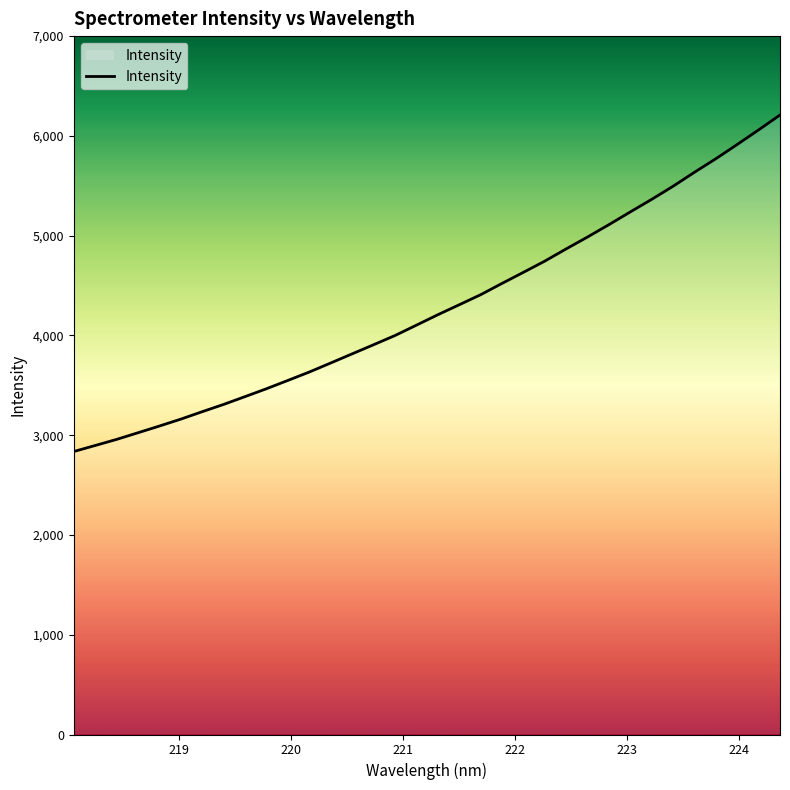

Reading left to right, what are all the values shown in this chart?

2836.3	2896.8	2957.8	3024.6	3091.9	3161.2	3235.9	3308.8	3387.0	3466.0	3549.3	3633.5	3724.1	3815.6	3906.9	3999.2	4102.9	4207.4	4307.3	4407.9	4521.4	4632.4	4744.9	4867.5	4986.8	5110.7	5238.3	5364.1	5495.5	5635.6	5771.2	5914.3	6060.1	6209.3